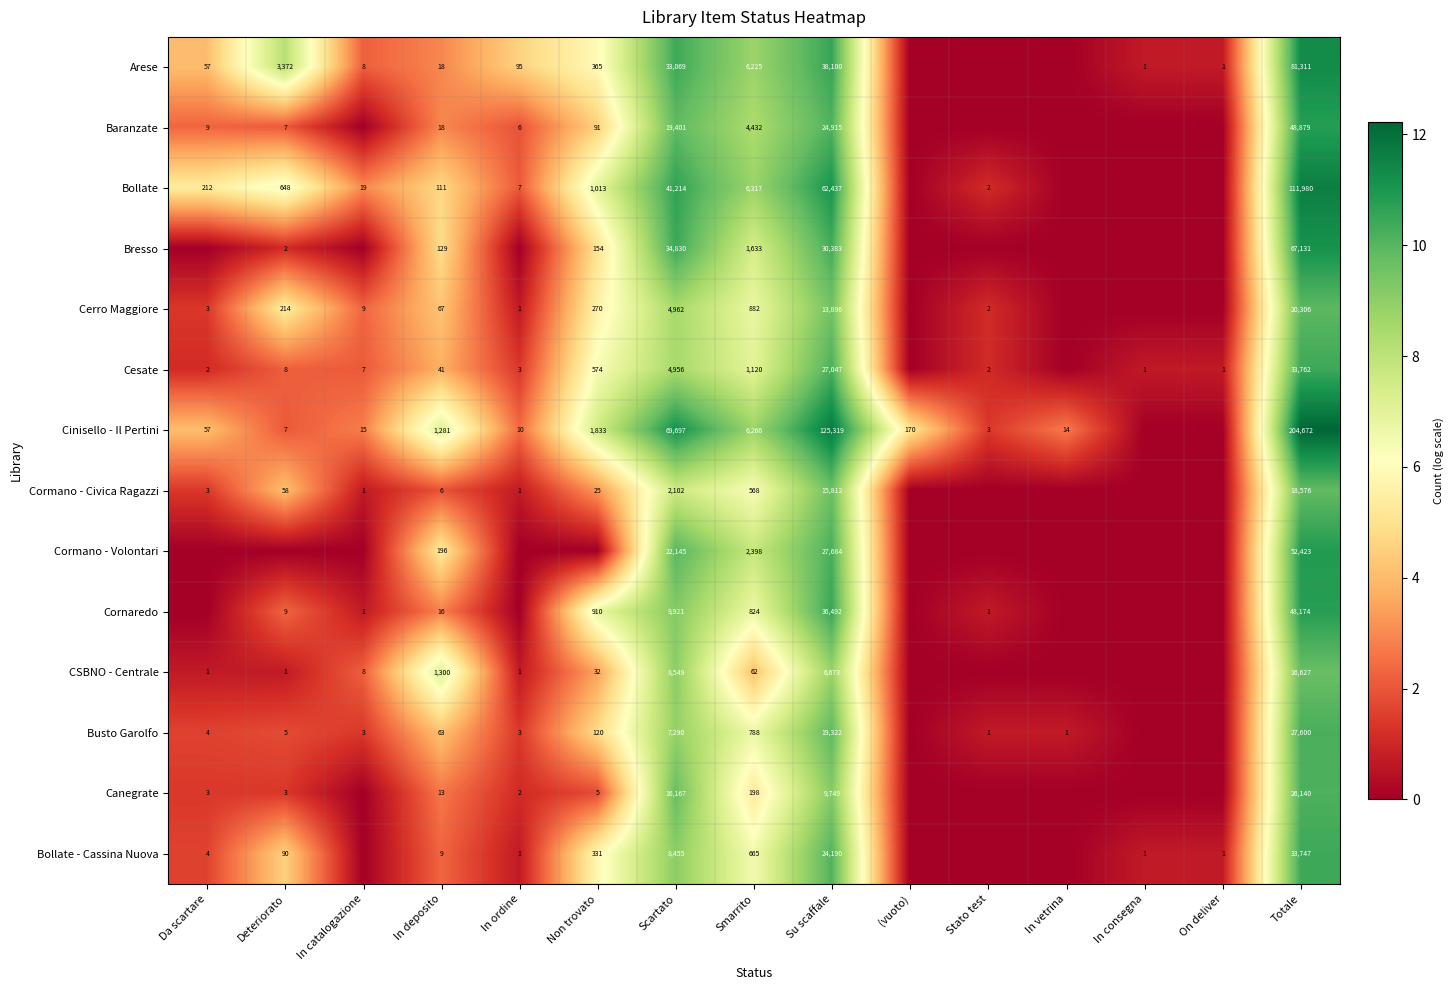

What is the difference between the highest and lowest values at Scartato?

67595